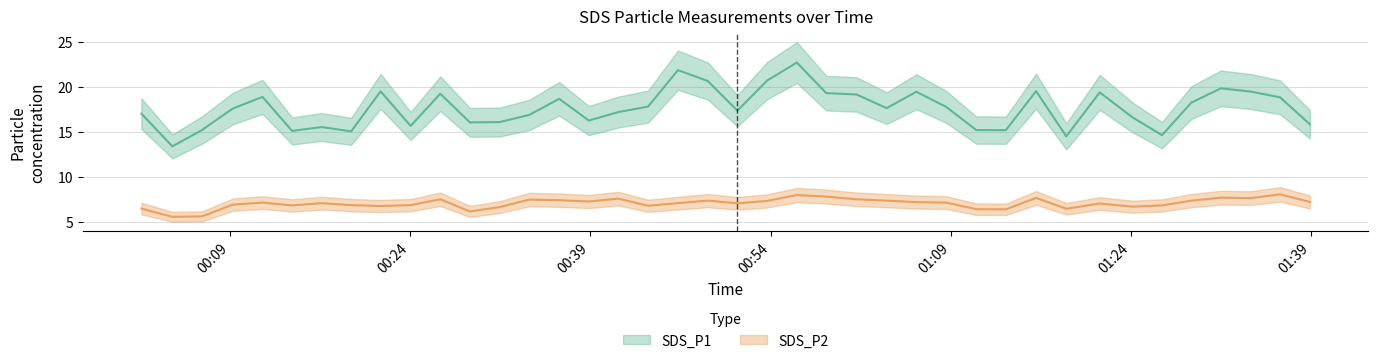

True or false: SDS_P1 and SDS_P2 intersect in this chart.

False